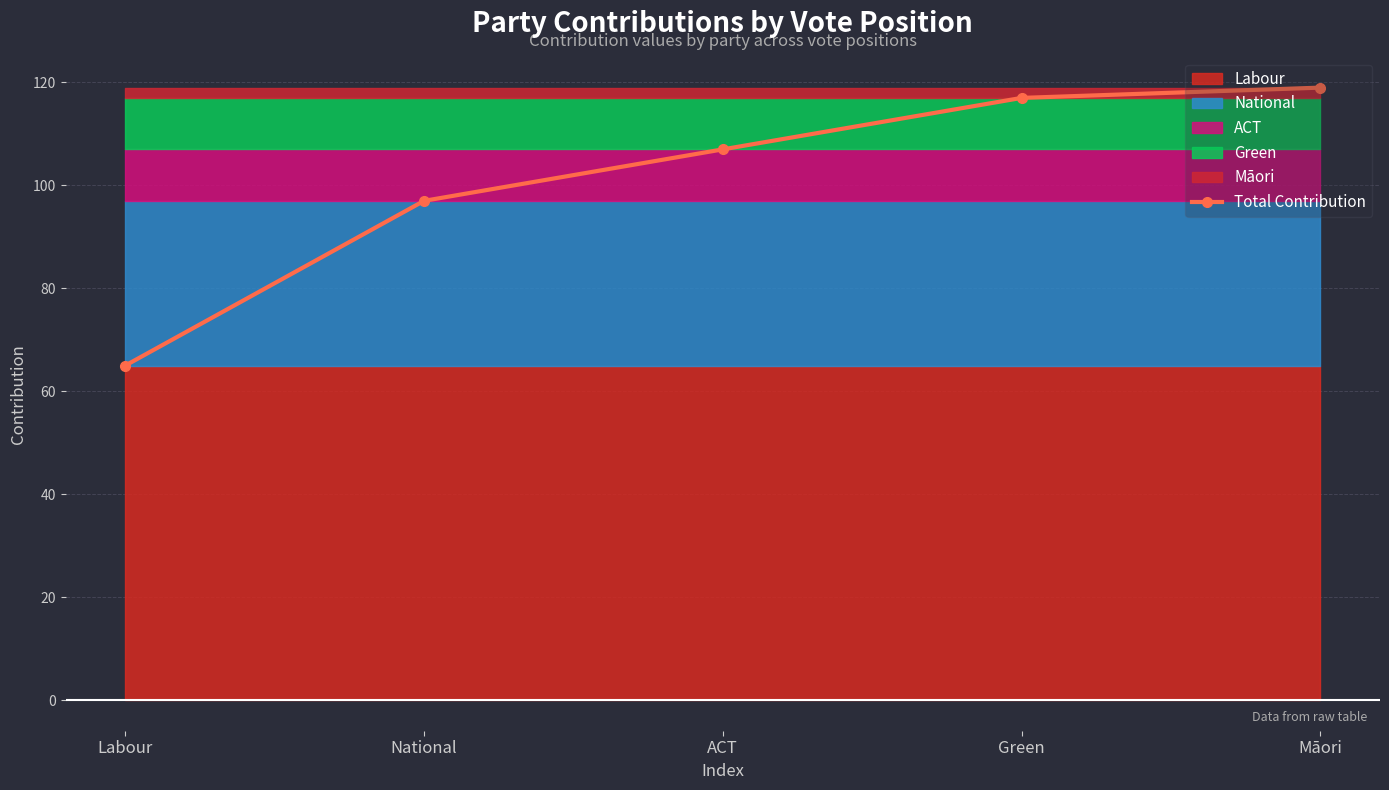

Which category has the highest value across all series?

Māori